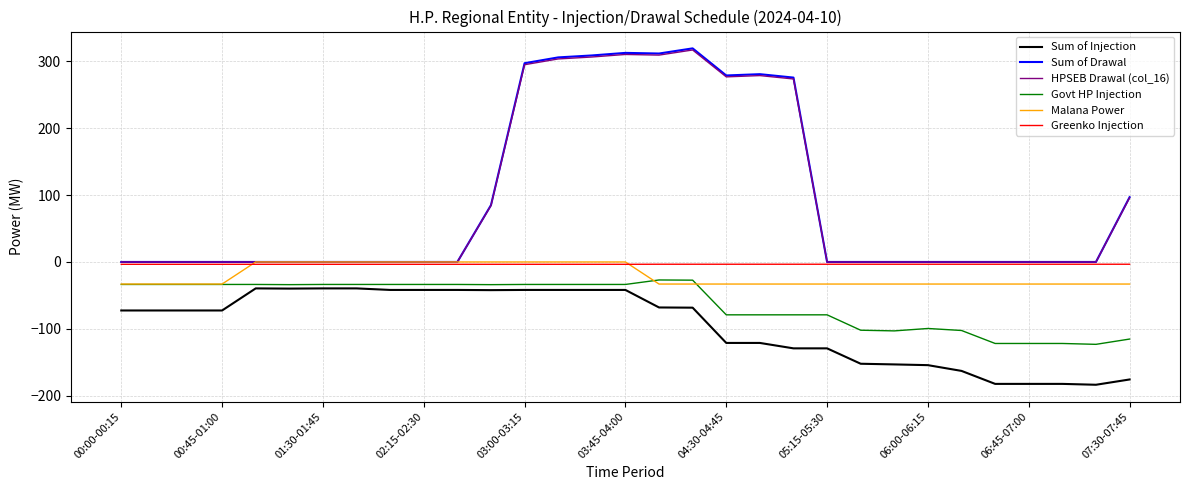

What is the maximum value shown in the chart?

319.2